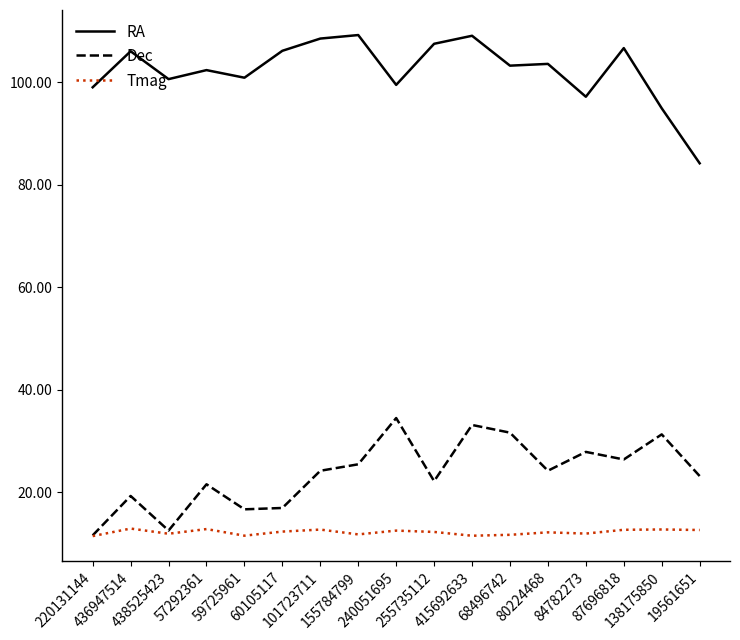

True or false: Dec and RA cross at least once.

False